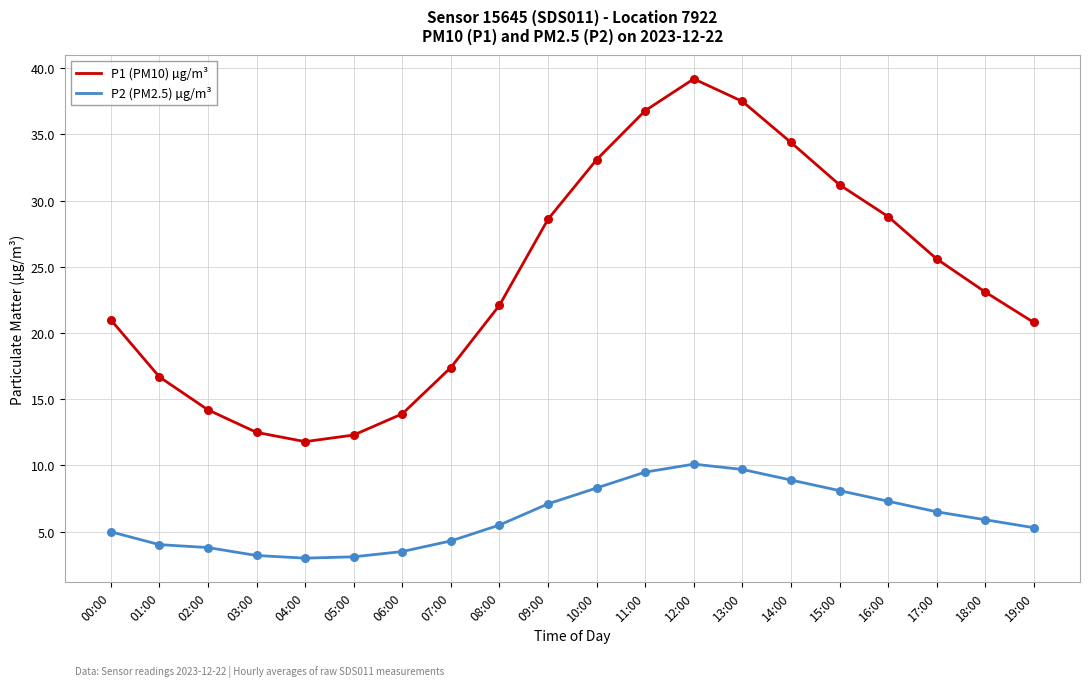

What is the spread (max minus min) of values at 14:00?

25.5